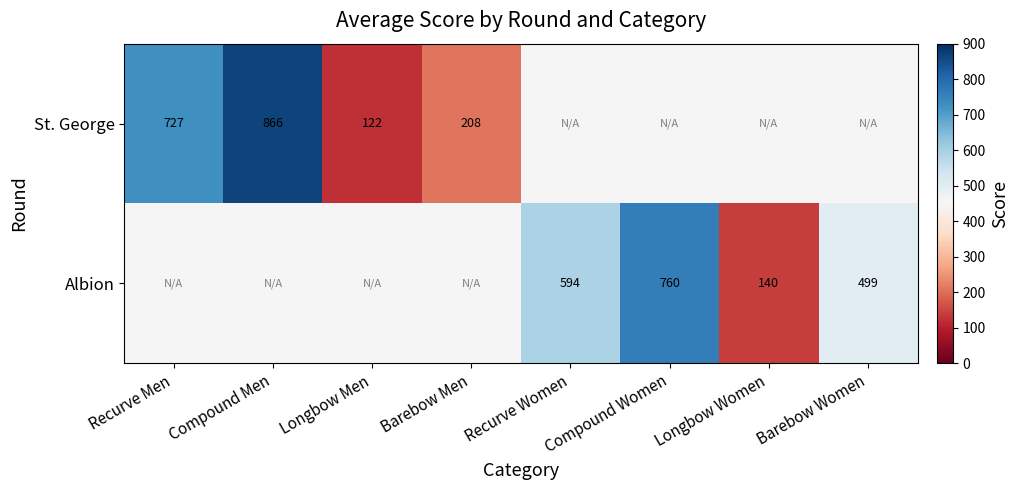

The Albion series shows 499 at Barebow Women. True or false?

True